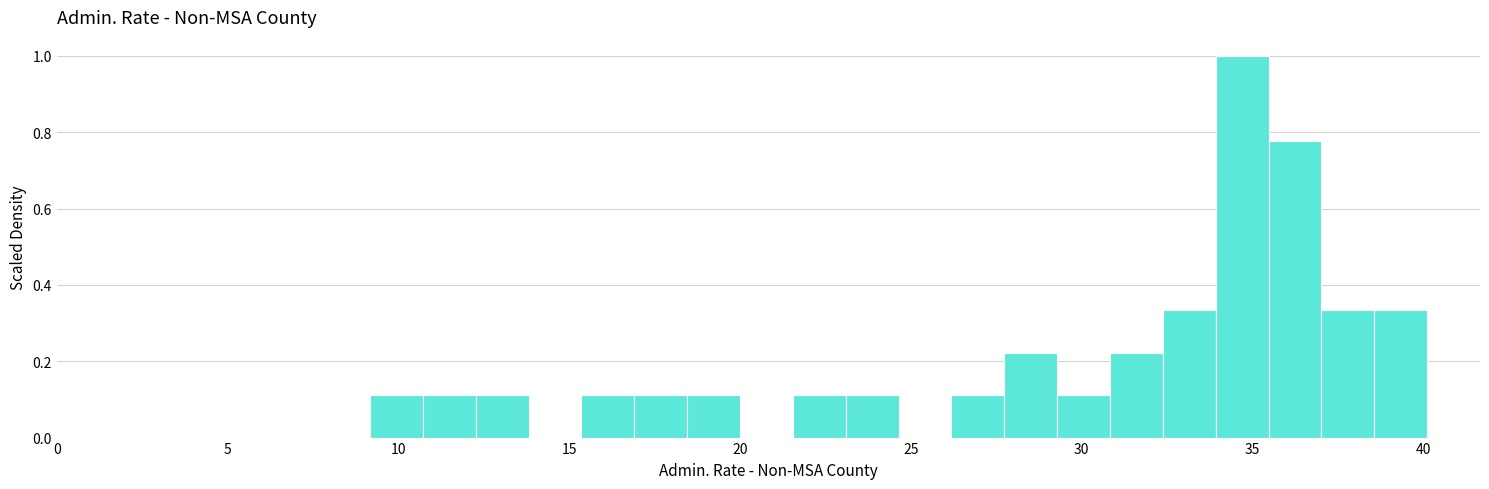

Read against the x-axis, roughly where is the centre of the tallest bar?

34.5